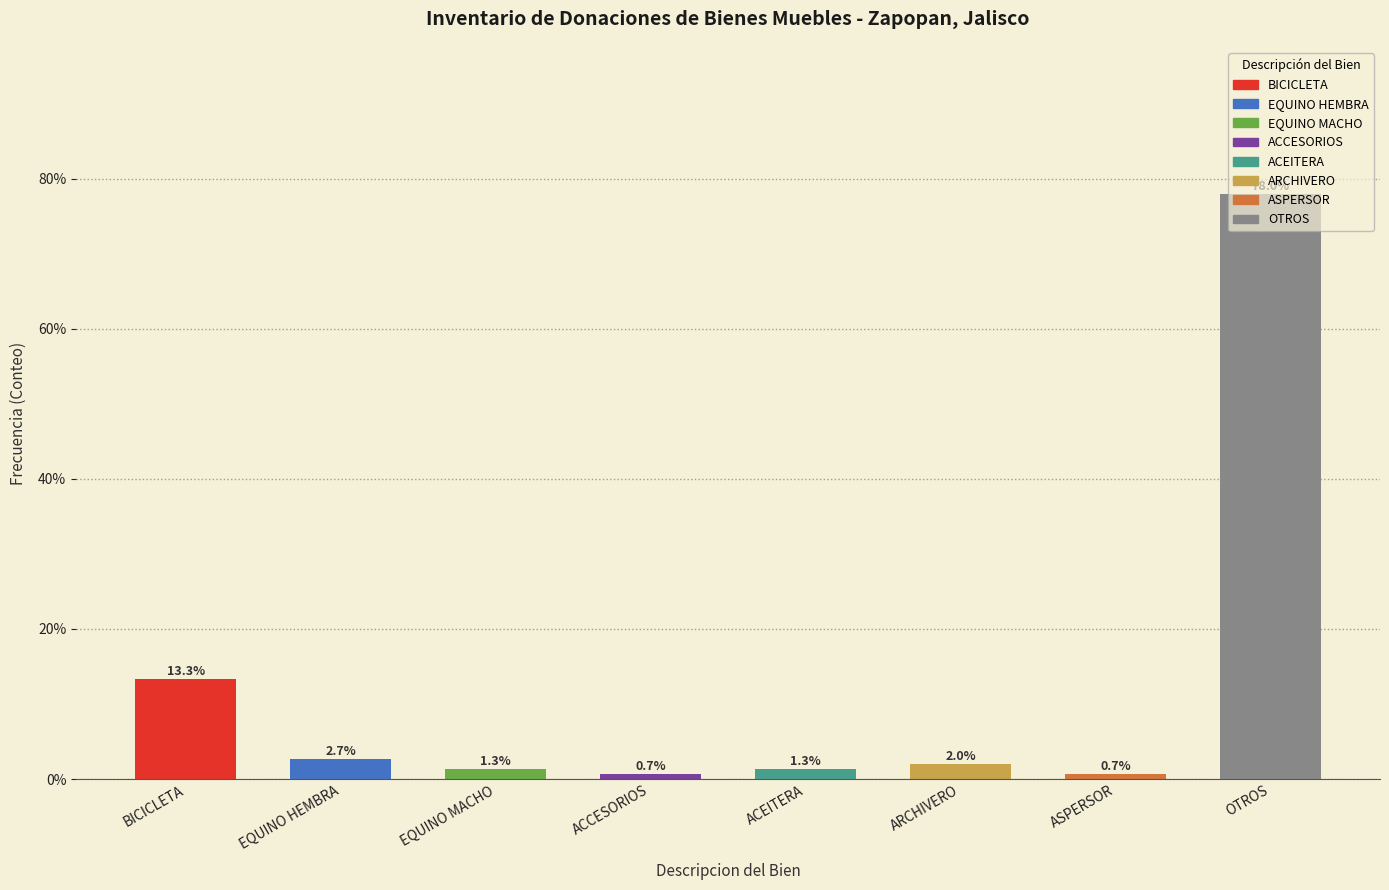

At which label is the value closest to 39?

BICICLETA